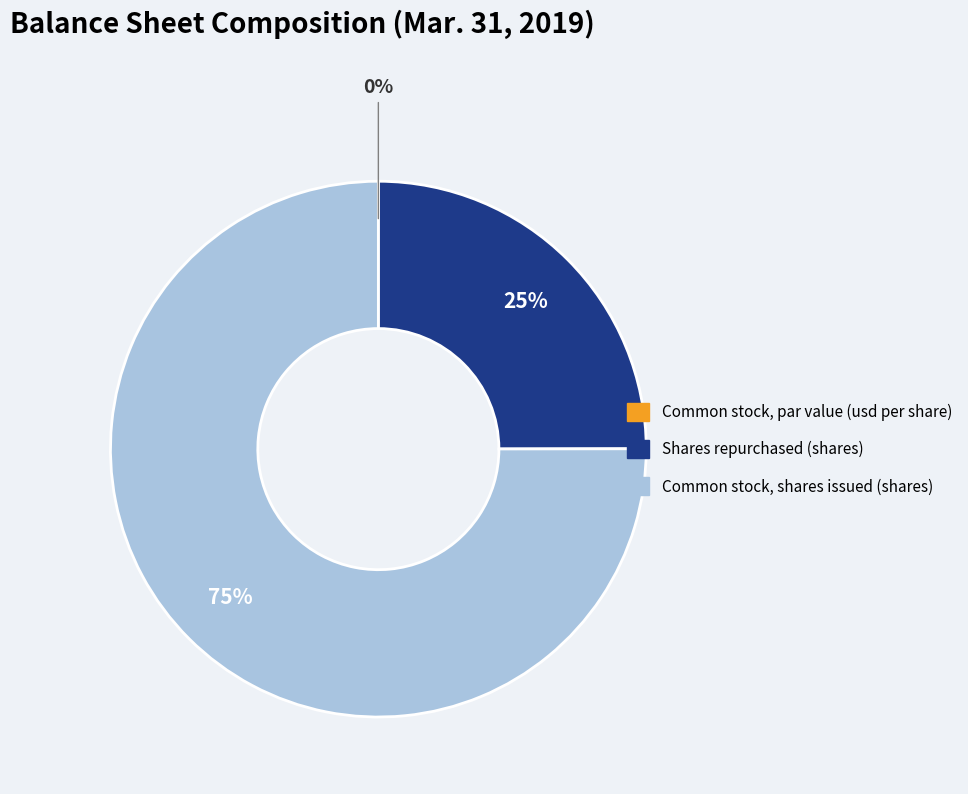

Combined, do Common stock, shares issued (shares) and Shares repurchased (shares) account for over 50%?

Yes